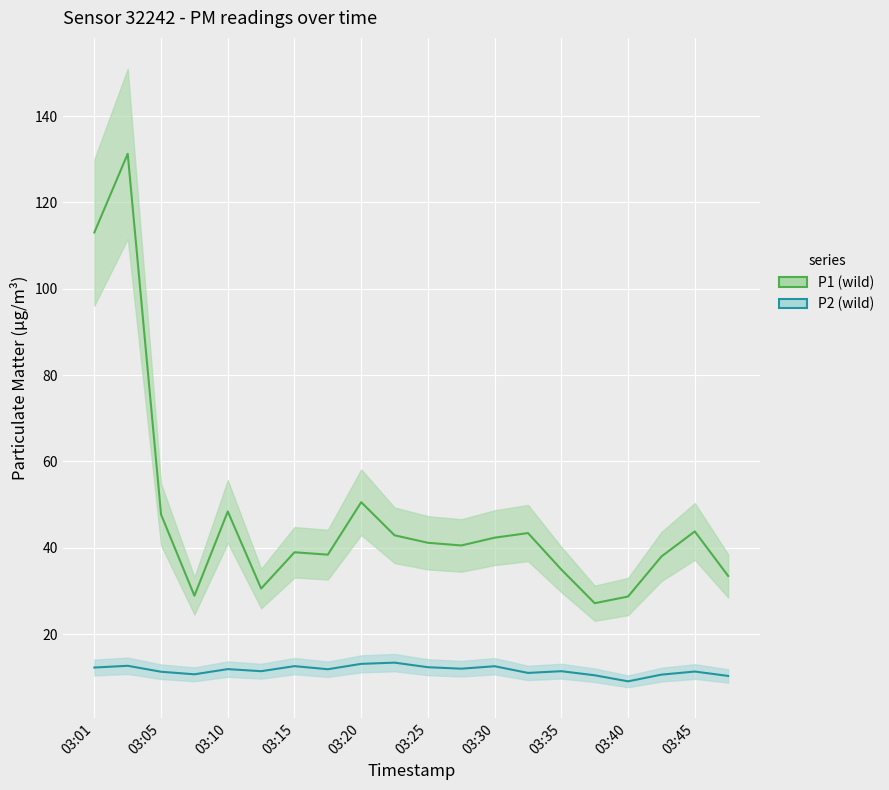

How many interior local valleys does the P2 series have?

6